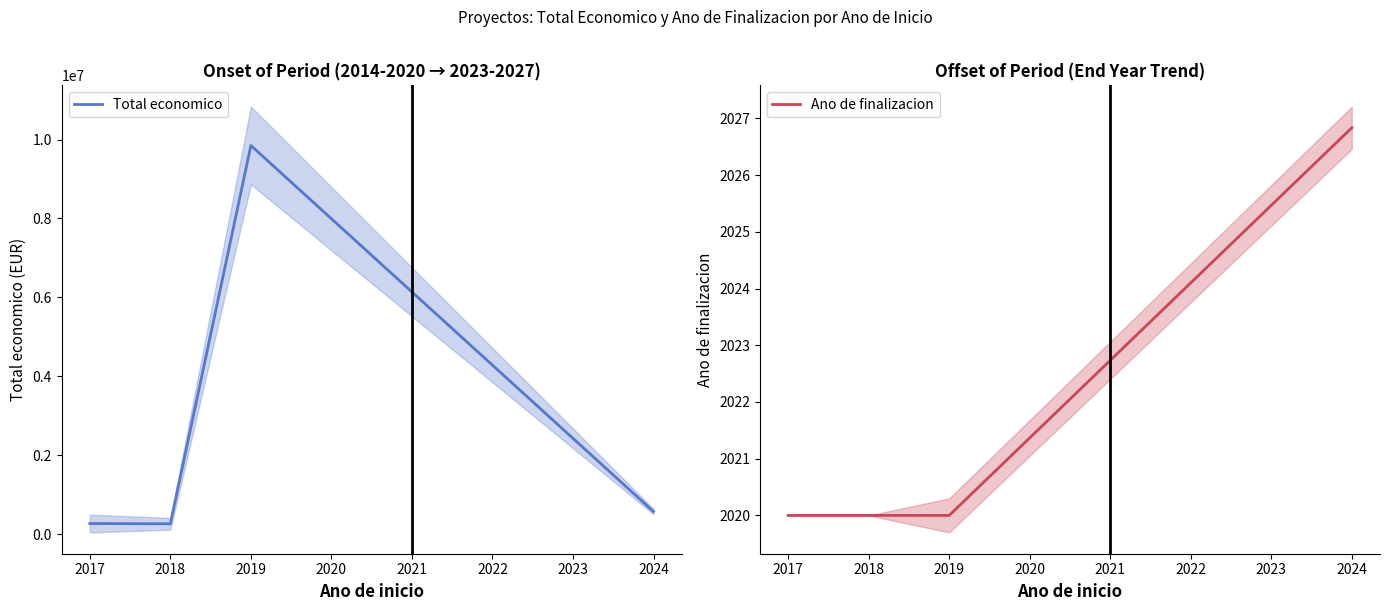

Is this an area chart (filled region under the line)?

No